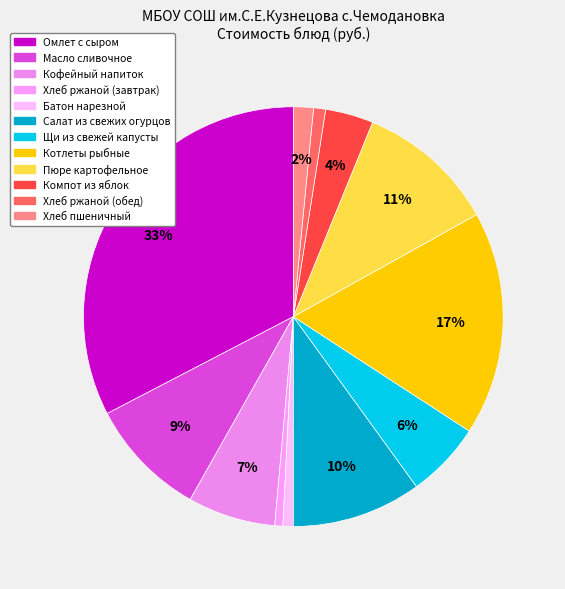

What percentage is the Хлеб ржаной (обед) slice, to the nearest percent?

1%